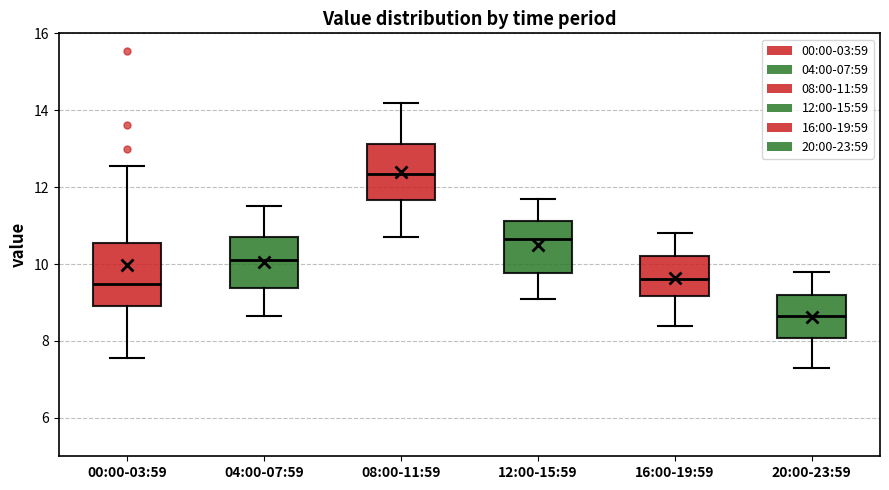

Where does the upper whisker of the box for 16:00-19:59 end on the y-axis? The values are not printed on the chart, so give them approximately, as read against the axis.

10.8